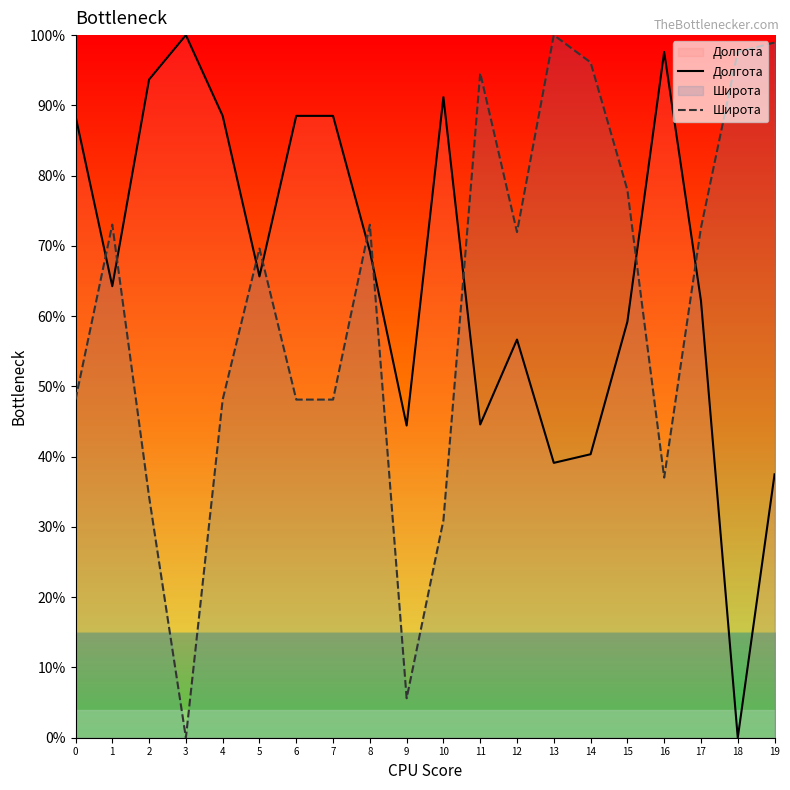

Between 13 and 16, which is larger?

16